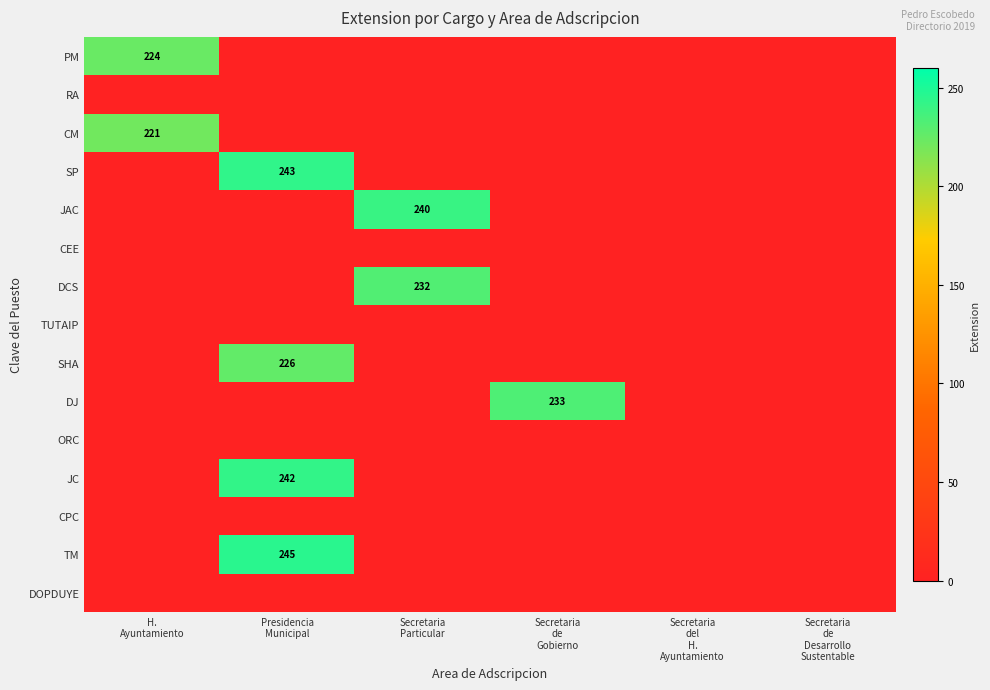

At which label is DOPDUYE closest to 0?

H. Ayuntamiento